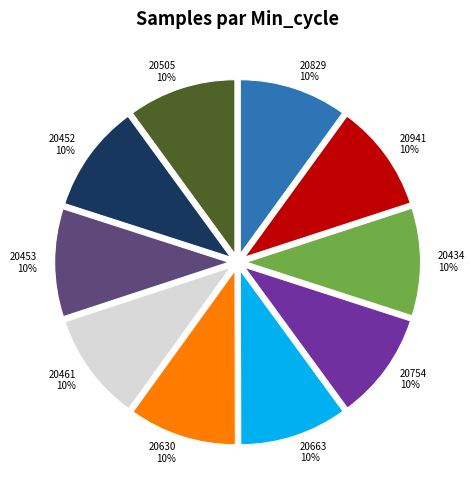

To the nearest percent, what percentage of the pie is 20829?

10%